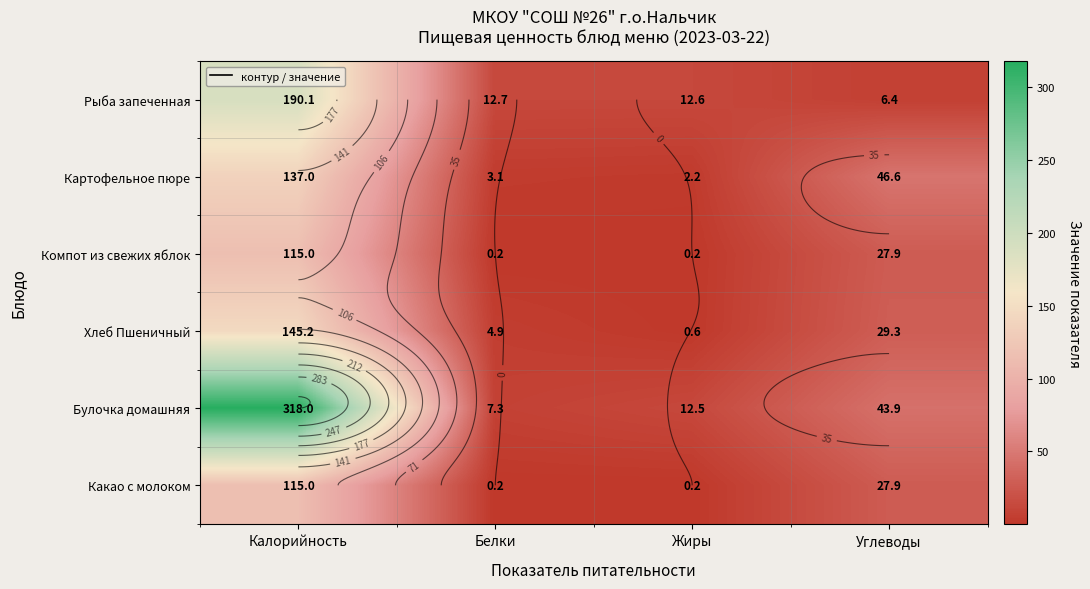

How many data points in Булочка домашняя are above 43?

2